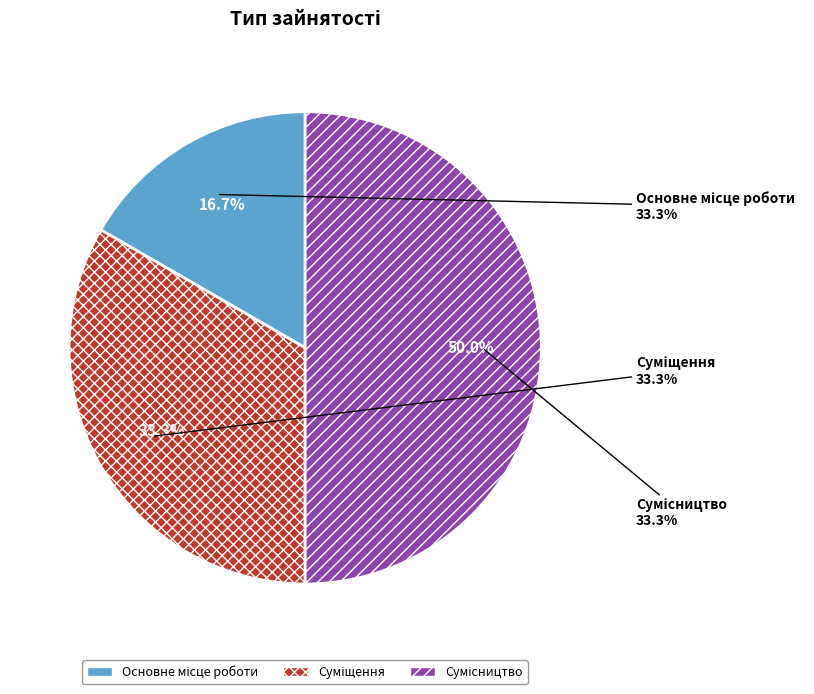

What percentage is the Основне місце роботи slice, to the nearest percent?

17%